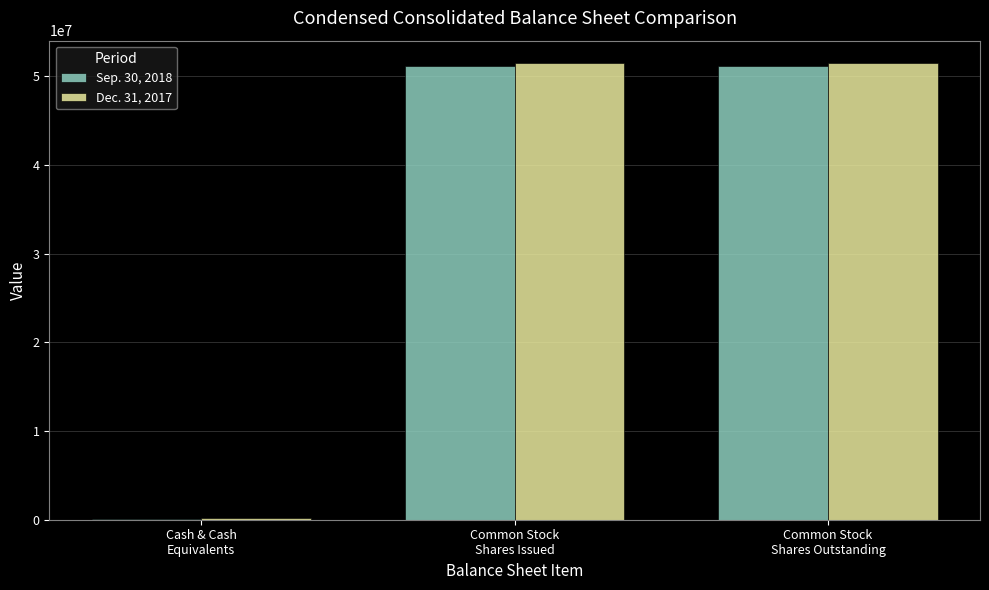

How many distinct data groups are displayed?

2